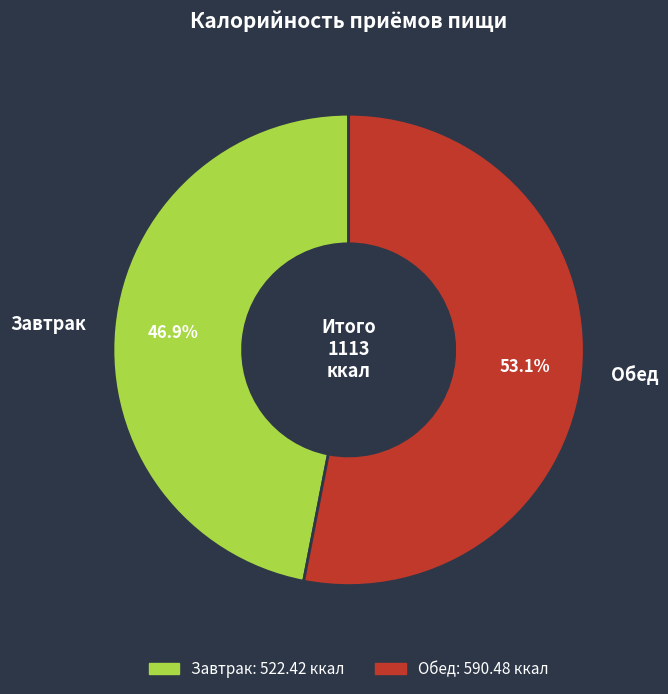

What is the total percentage of Обед and Завтрак?

100.0%